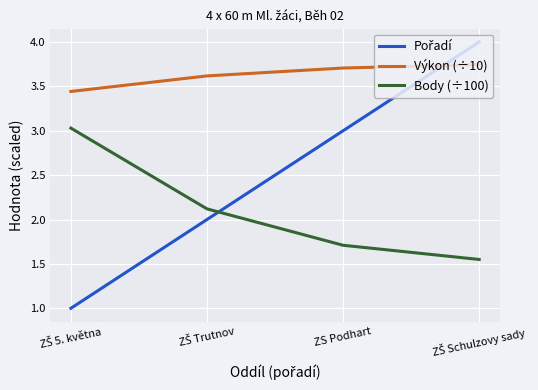

Is it true that Výkon (÷10) equals 5.4 at ZS Podhart?

False